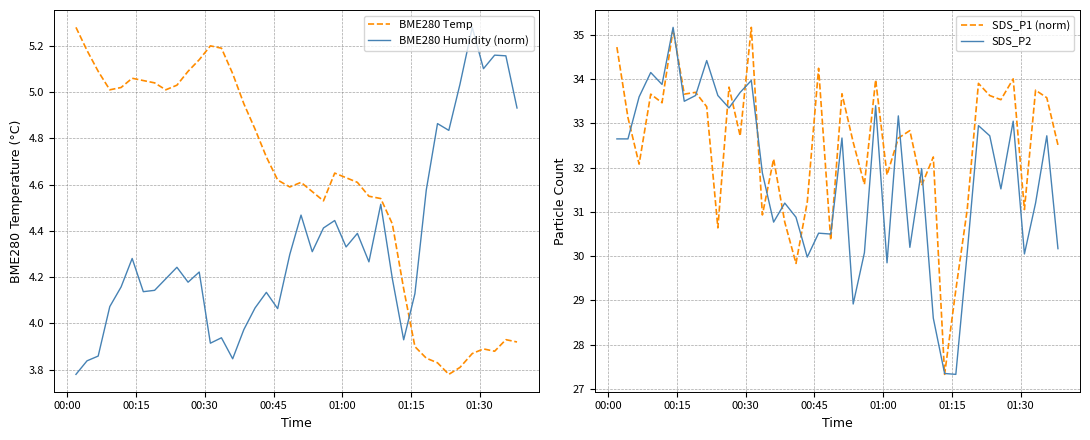

How many data points does each series have?

40